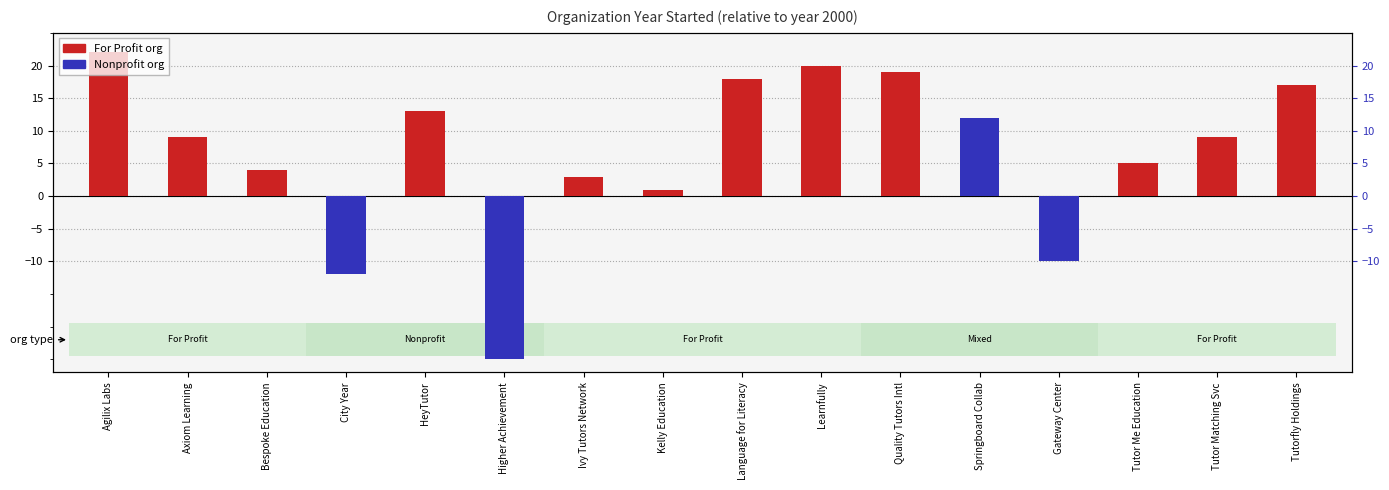

What is the spread (max minus min) of values at Tutor Me Education?

5